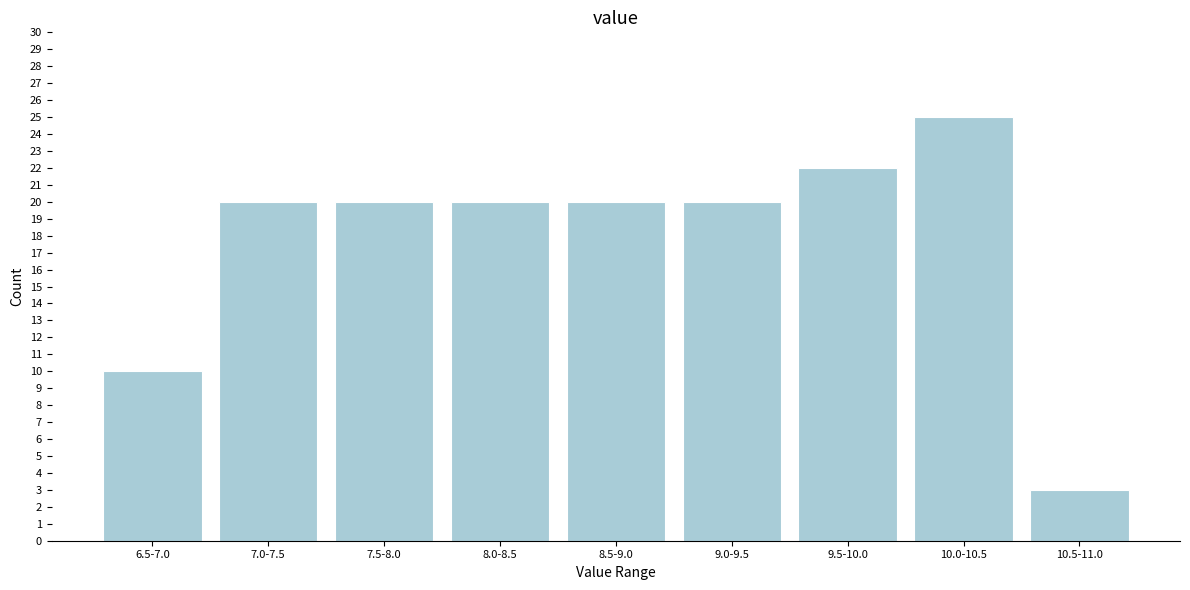

Reading left to right, transcribe all the data shown in this chart.

6.5-7.0=10	7.0-7.5=20	7.5-8.0=20	8.0-8.5=20	8.5-9.0=20	9.0-9.5=20	9.5-10.0=22	10.0-10.5=25	10.5-11.0=3